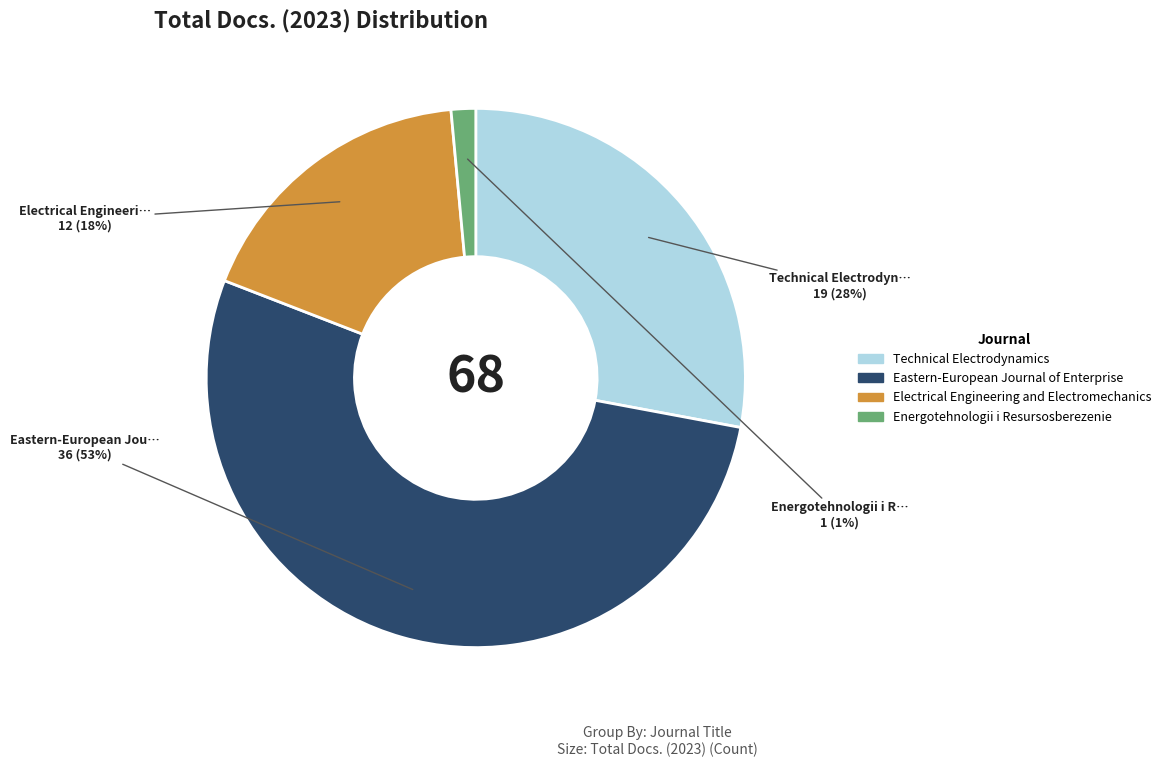

Between Eastern-European Journal of Enterprise and Electrical Engineering and Electromechanics, which is larger?

Eastern-European Journal of Enterprise